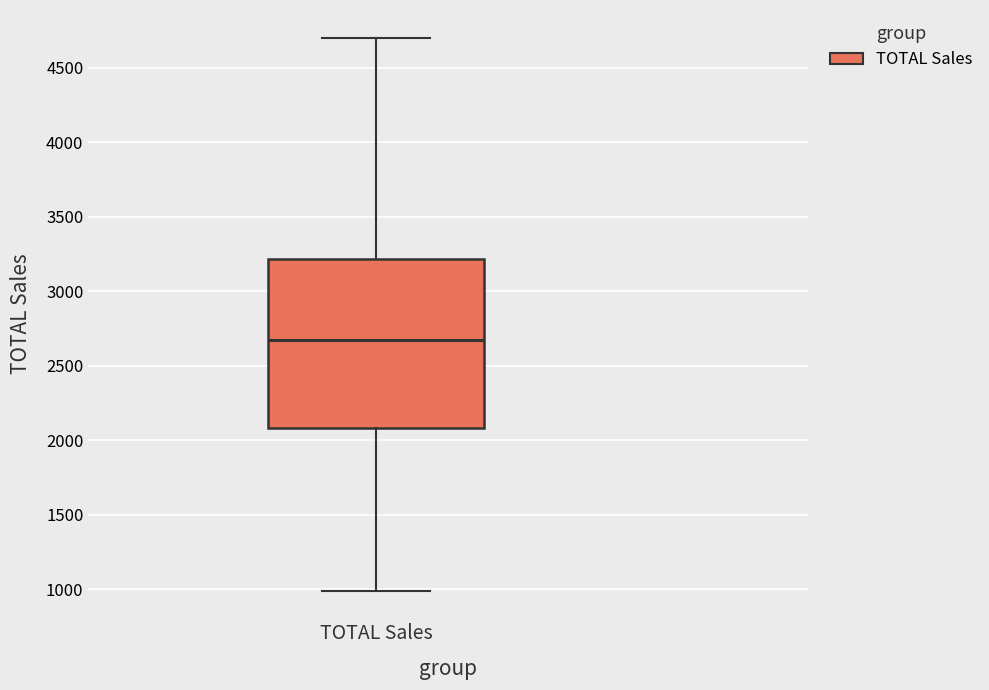

Transcribe this box plot: give where the median line is, the range the box spans, and where the two whiskers end, as read against the y-axis. The values are not printed on the chart, so give them approximately, as read against the axis.

median 2650, box 2100 to 3200, whiskers 1000 to 4700